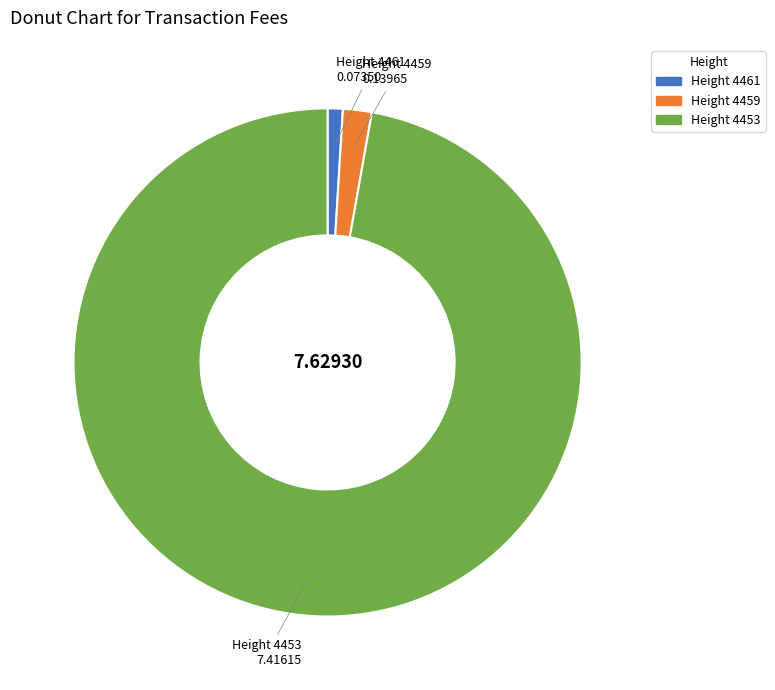

Does any single category account for the majority?

Yes